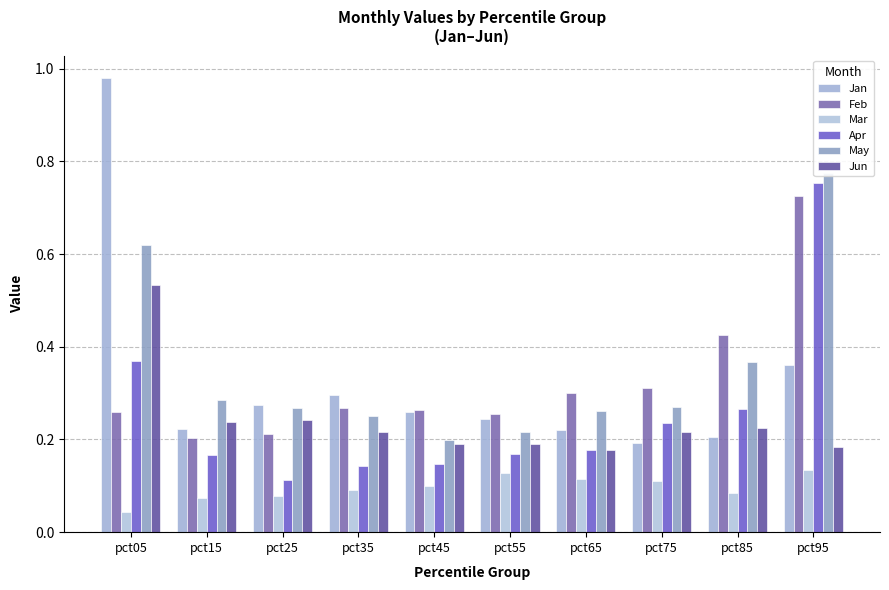

The value of Apr at pct95 is 0.2. True or false?

False